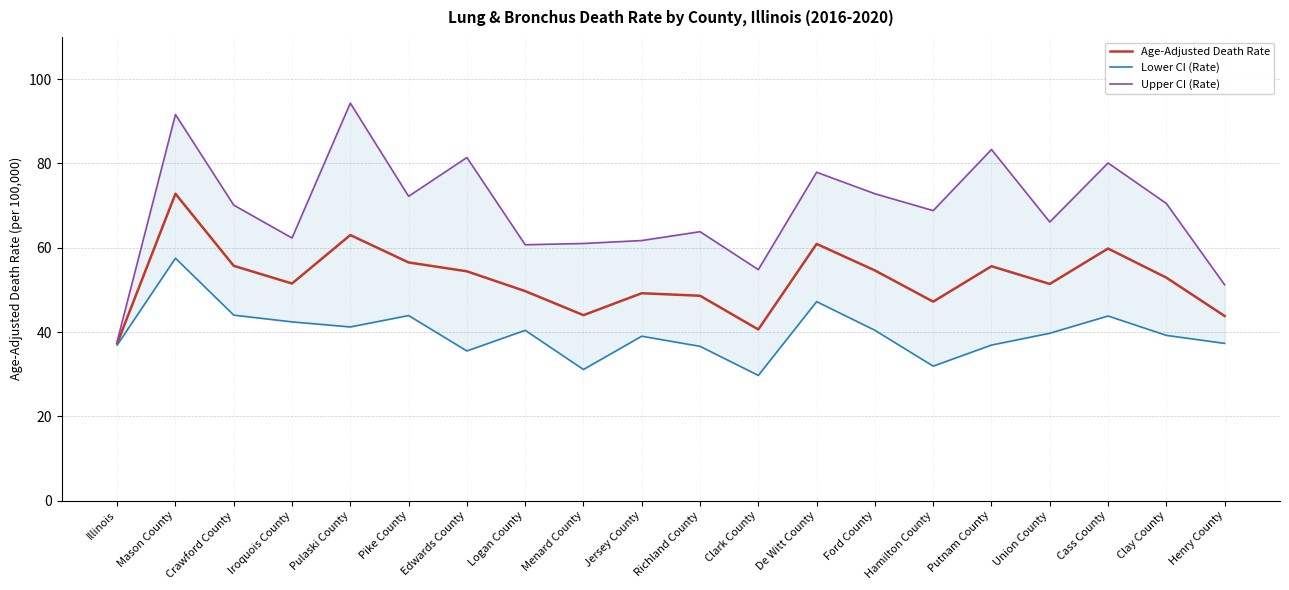

Reading left to right, list all the values displayed in this chart.

Age-Adjusted Death Rate: 37.3	72.8	55.7	51.5	63.0	56.5	54.4	49.7	44.0	49.2	48.6	40.6	60.9	54.6	47.2	55.6	51.4	59.8	52.9	43.8
Lower CI (Rate): 36.9	57.5	44.0	42.4	41.2	43.9	35.5	40.4	31.1	39.0	36.6	29.7	47.2	40.4	31.9	36.9	39.7	43.8	39.2	37.3
Upper CI (Rate): 37.8	91.6	70.1	62.3	94.3	72.2	81.4	60.7	61.0	61.7	63.8	54.8	77.9	72.8	68.8	83.3	66.1	80.1	70.5	51.2